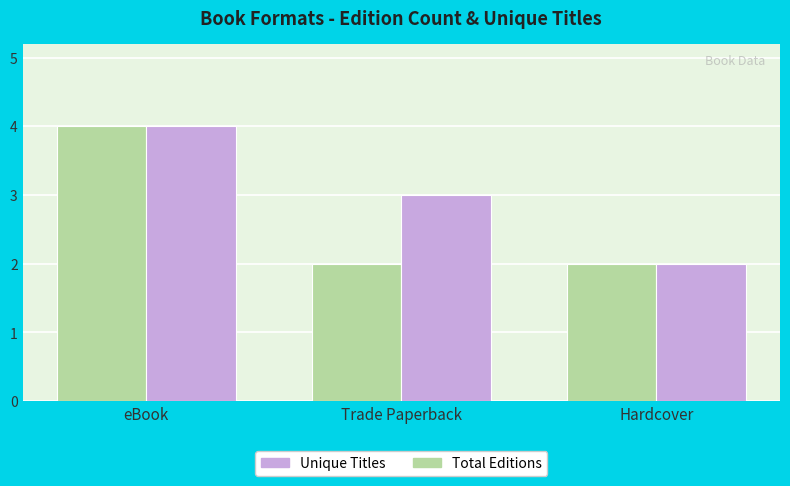

Rank the series at Trade Paperback from highest to lowest value.

Unique Titles, Total Editions